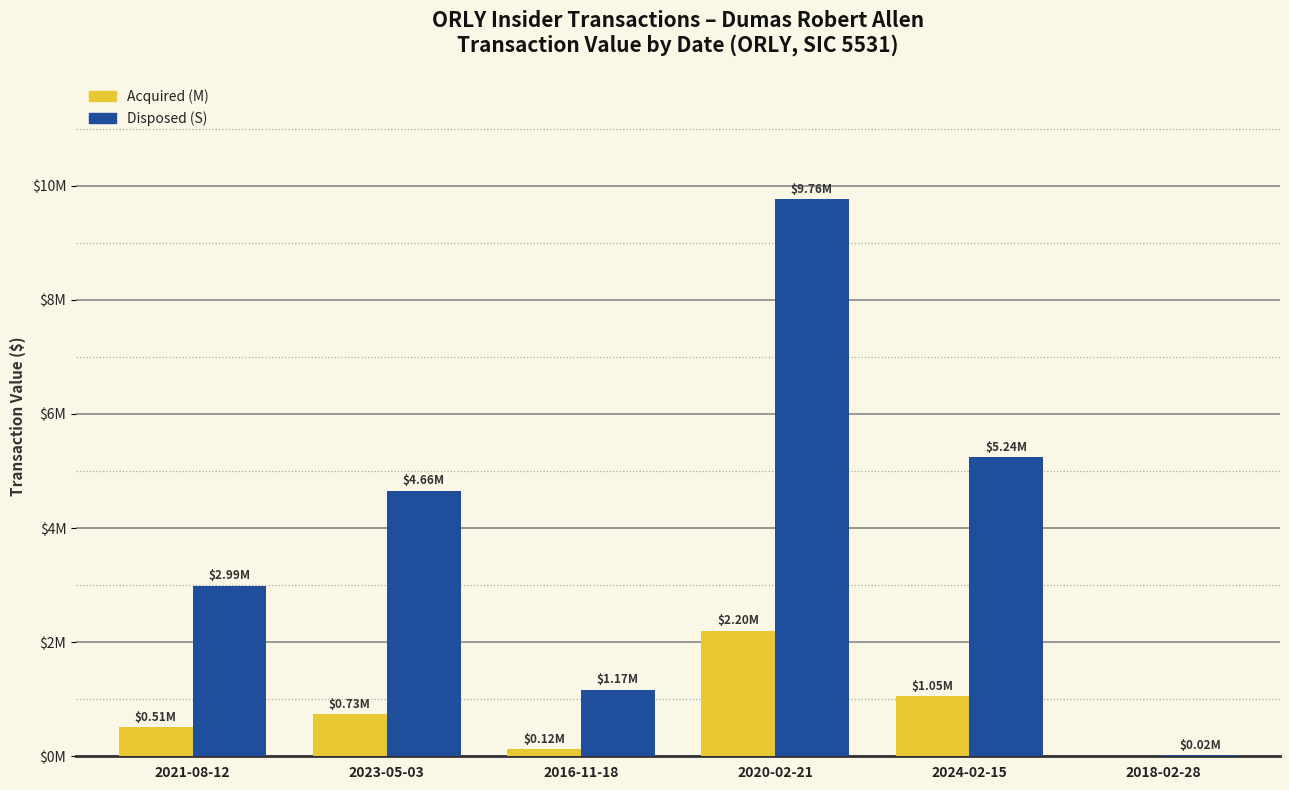

Are the bars grouped side by side (vs. stacked)?

Yes